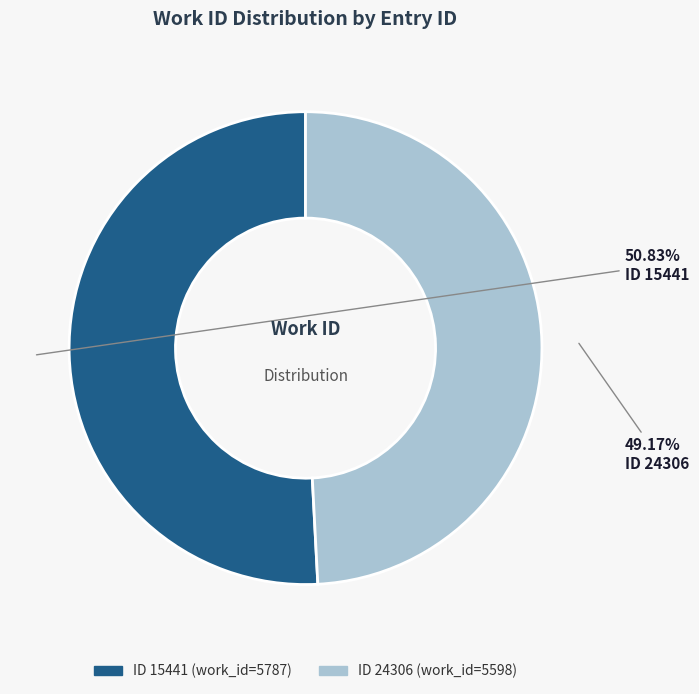

Does any single category account for the majority?

Yes